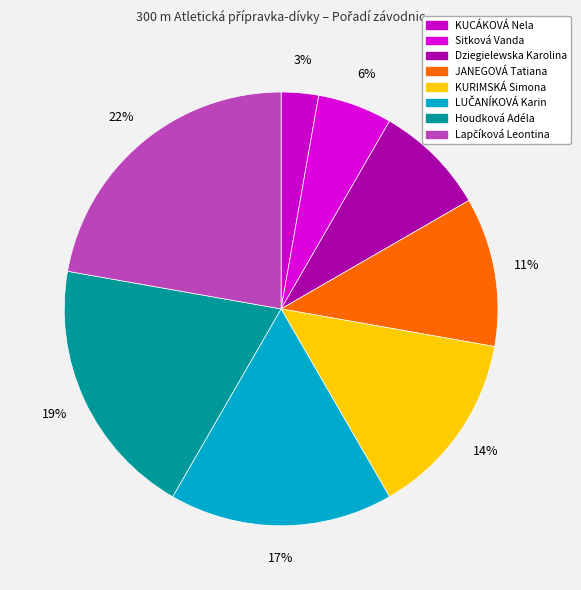

Count the number of slices in the pie.

8